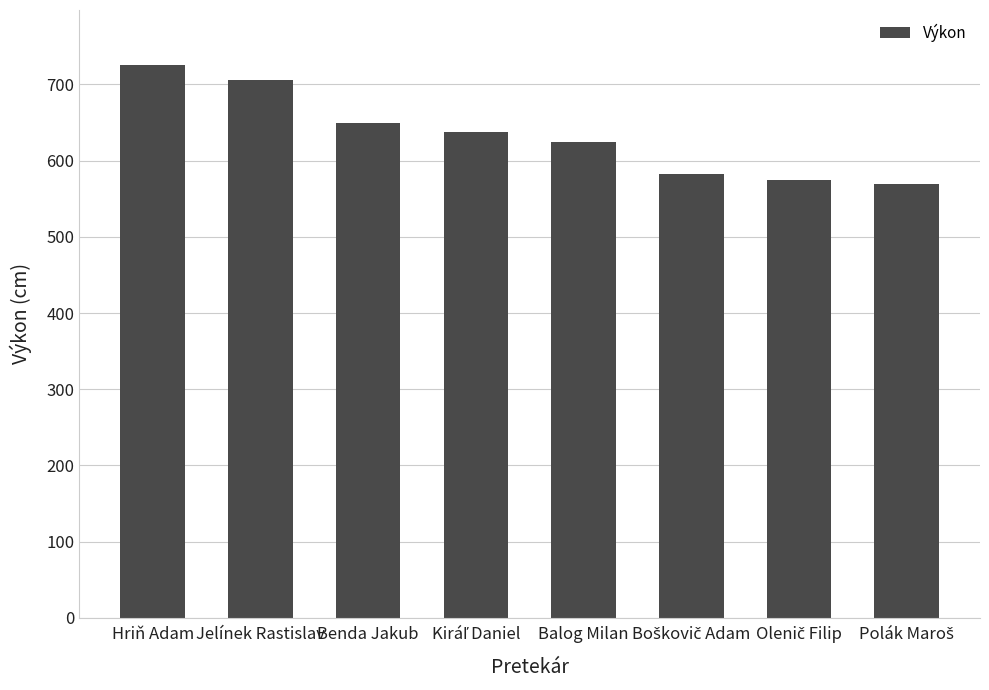

What is the difference between the second highest and minimum values?

137